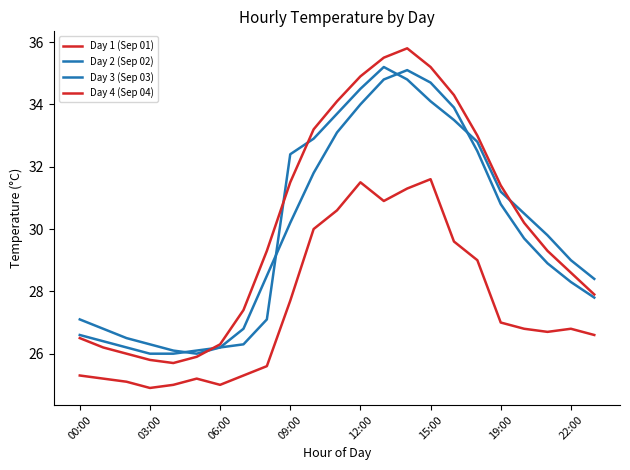

How many lines are shown in the chart?

4